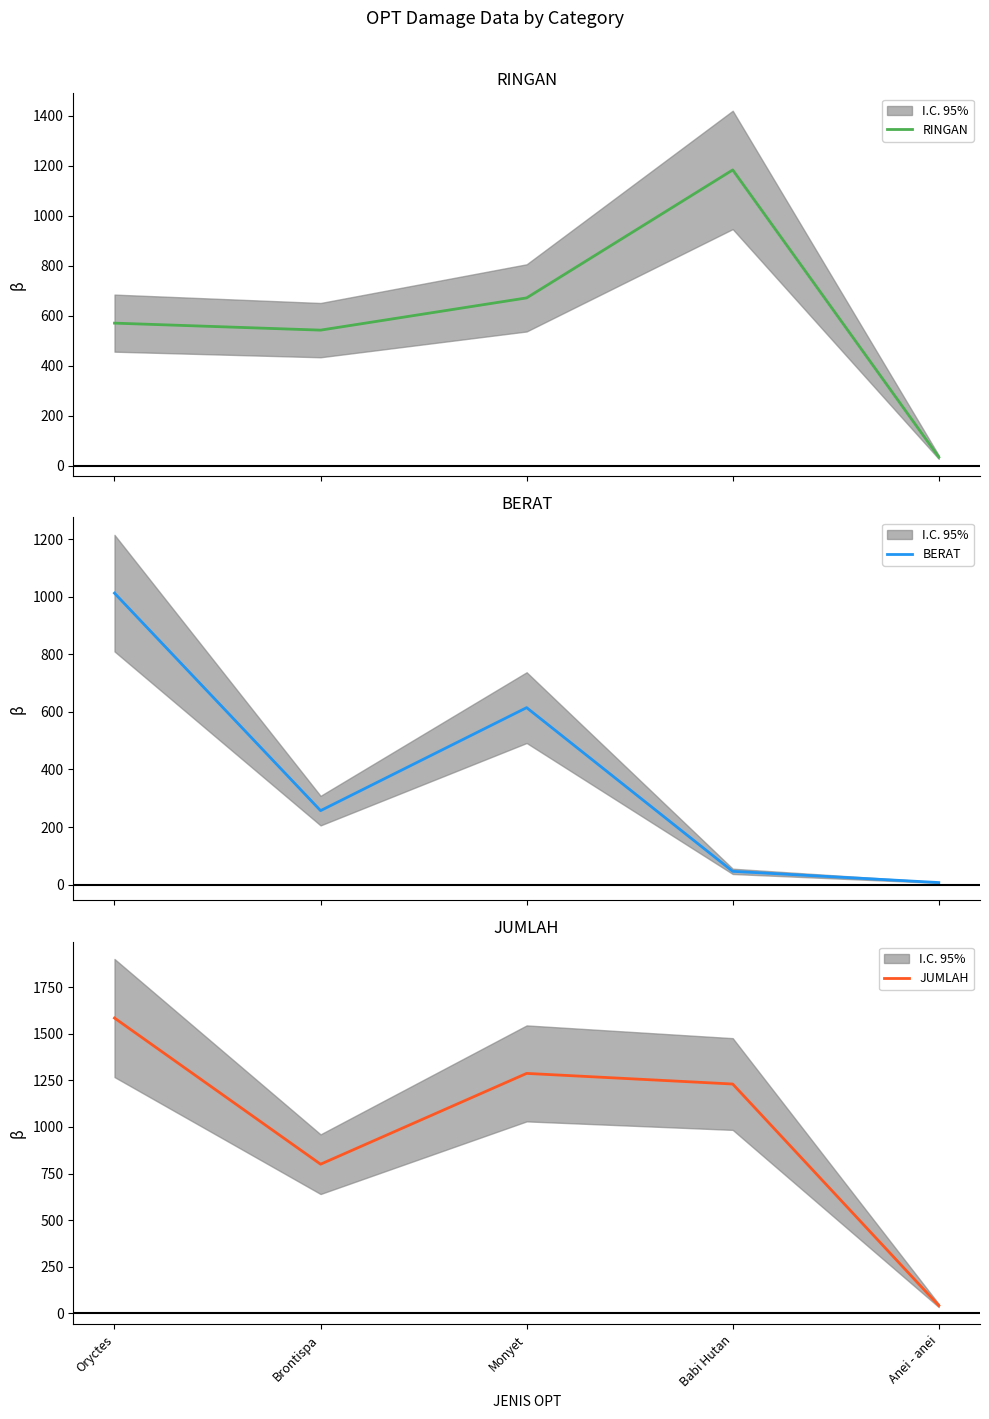

Where is the first local maximum for JUMLAH?

Monyet